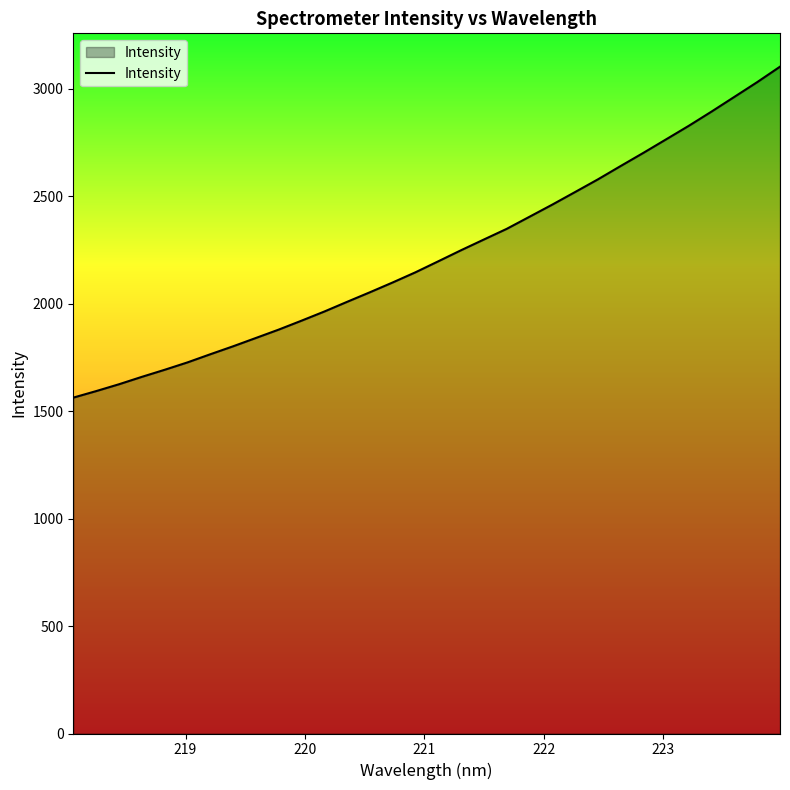

What is the smallest value displayed?

1563.3